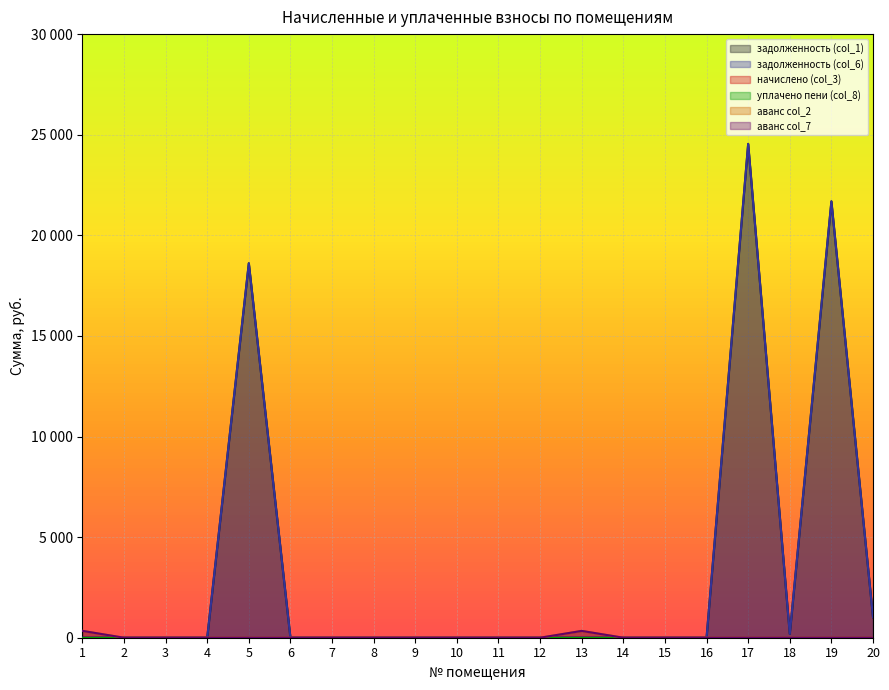

Does the chart display data point markers on the line(s)?

No